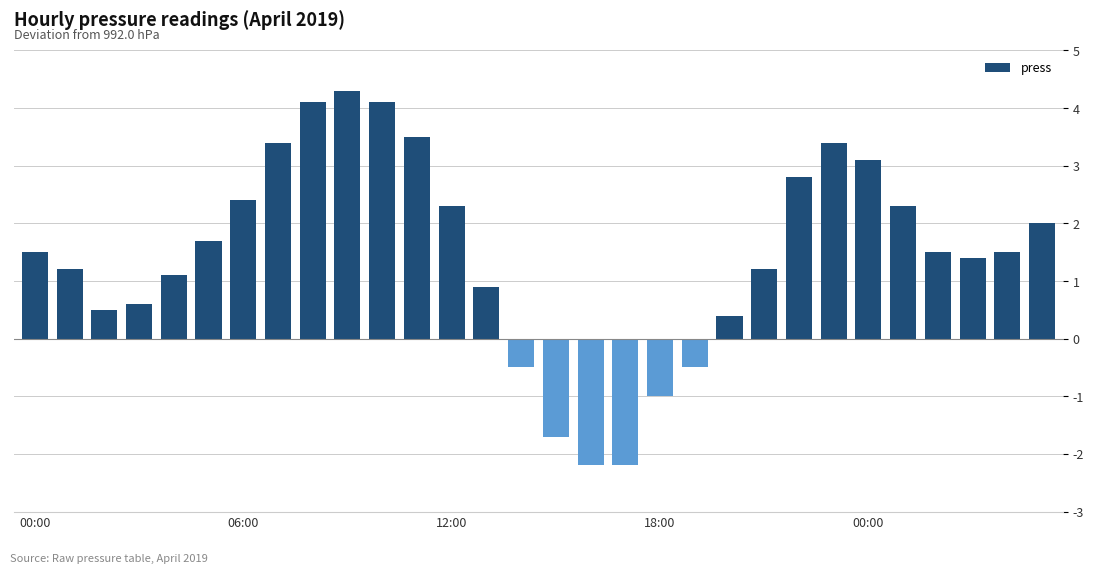

Does the chart contain stacked bars?

No